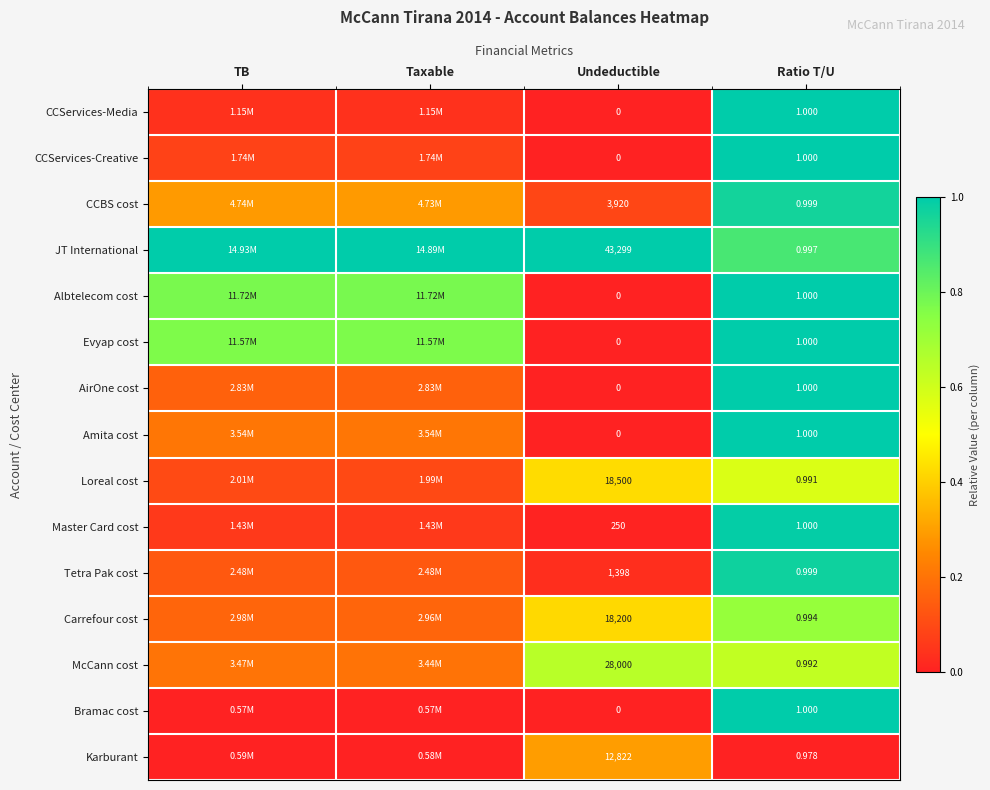

True or false: Evyap cost has a value of 1.0 at Ratio T/U.

True